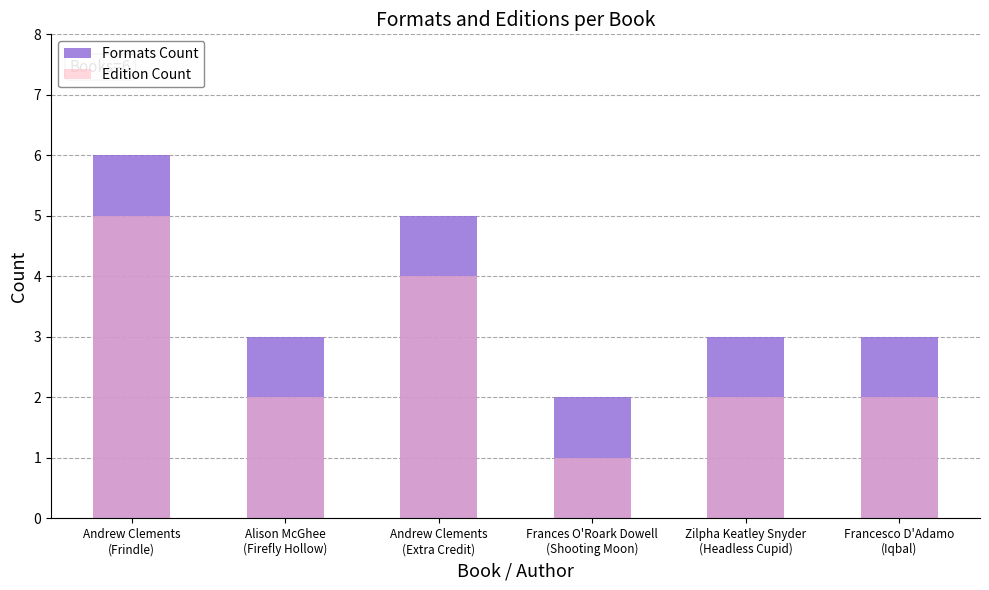

What is the label of the 4th bar from the left?

Frances O'Roark Dowell
(Shooting Moon)